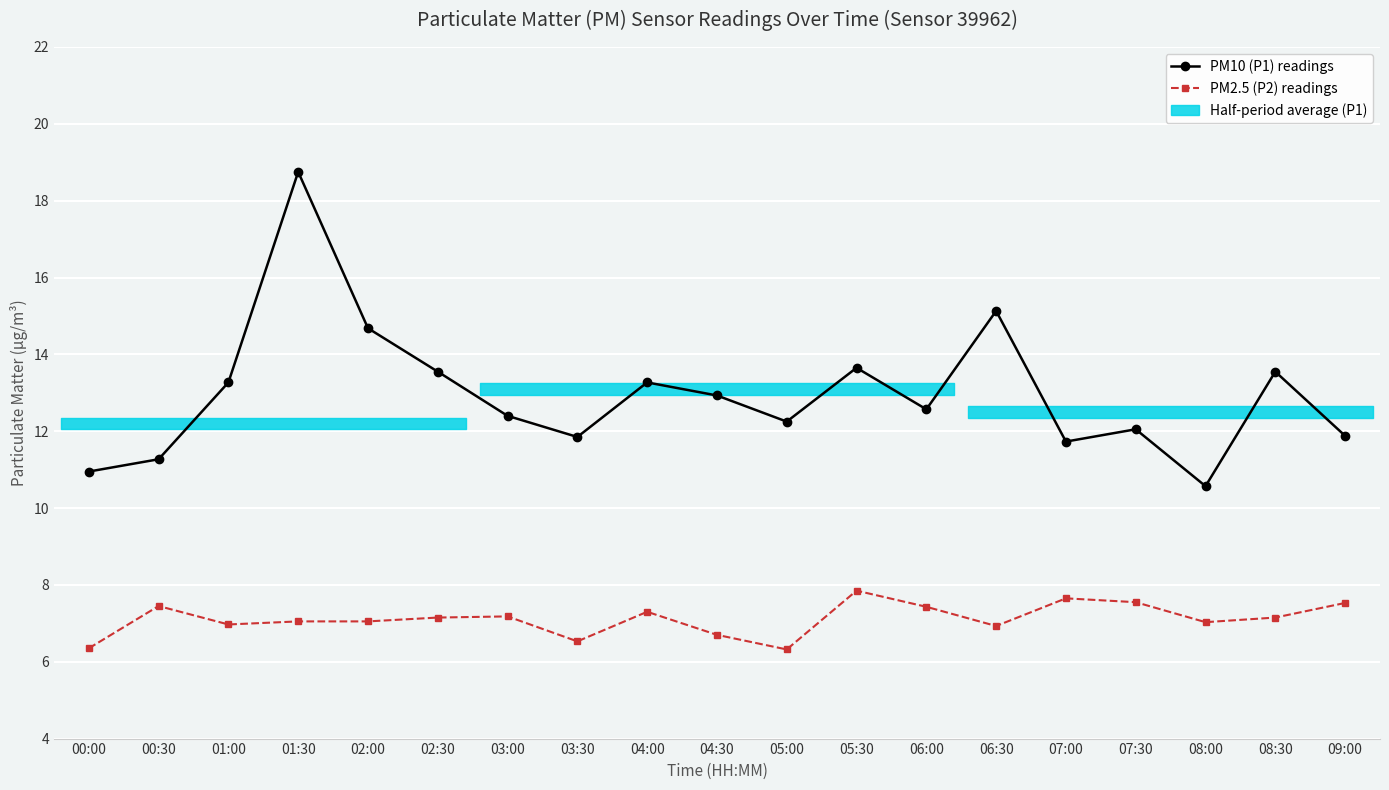

What is the spread (max minus min) of values at 04:00?

6.0